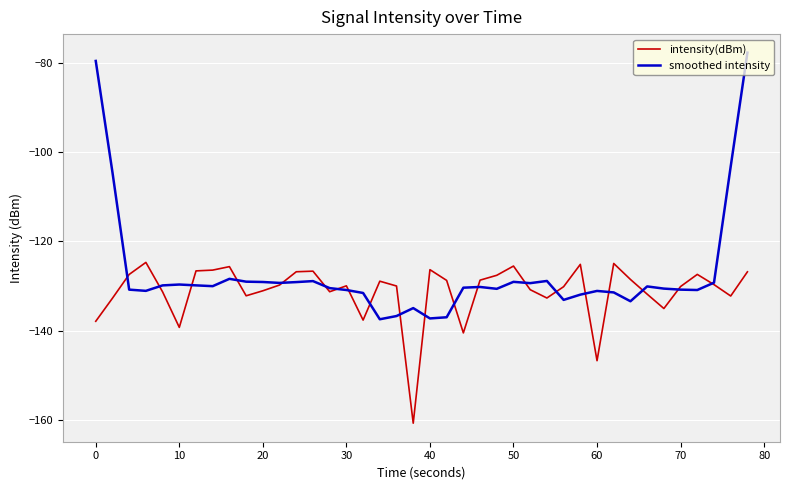

What is the maximum value for smoothed intensity?

-77.7